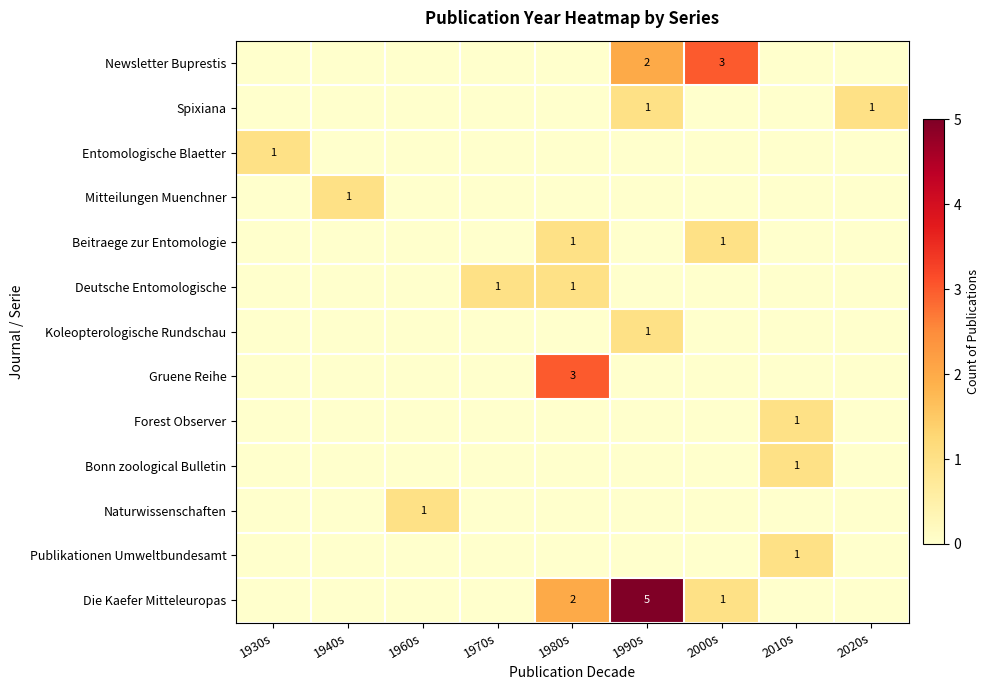

True or false: Forest Observer has a value of 0 at 2010s.

False